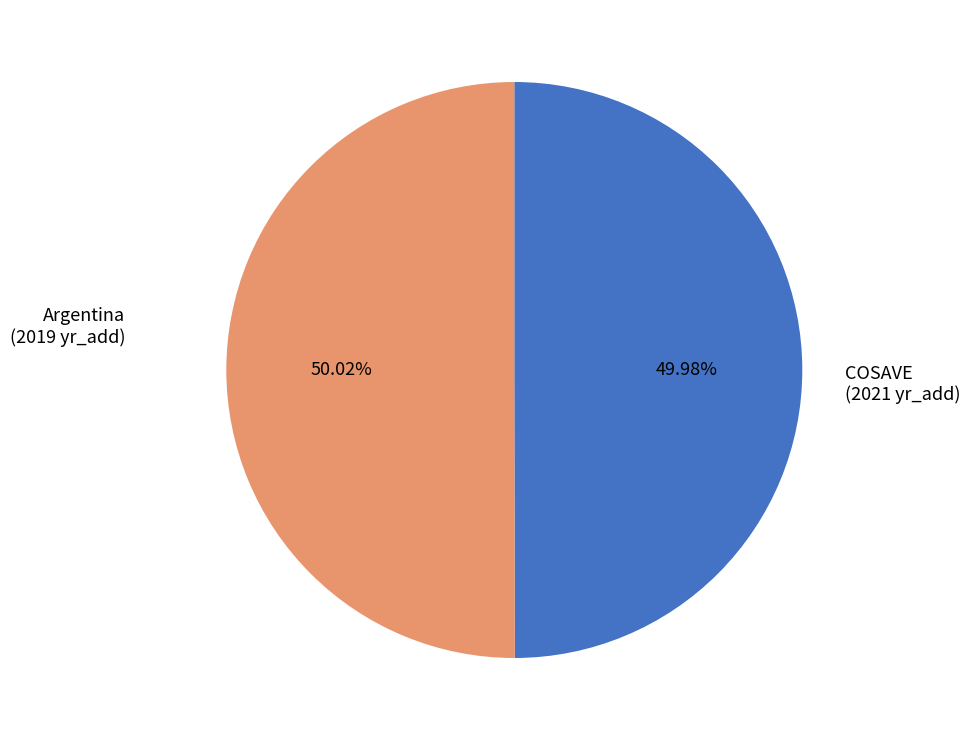

What percentage do COSAVE and Argentina together represent?

100.0%